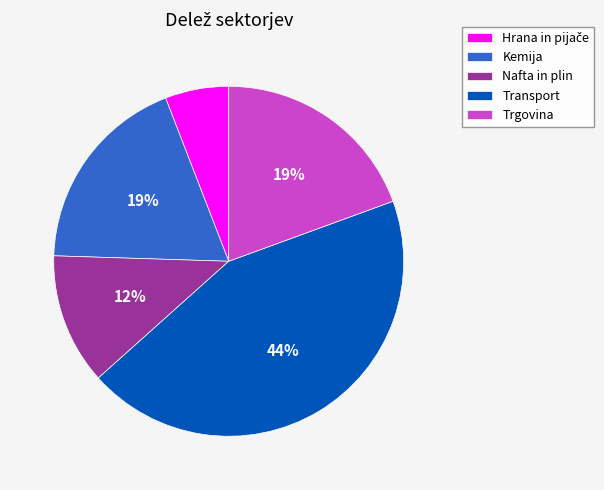

To the nearest percent, what is the difference between the Transport and Nafta in plin slice percentages?

32%